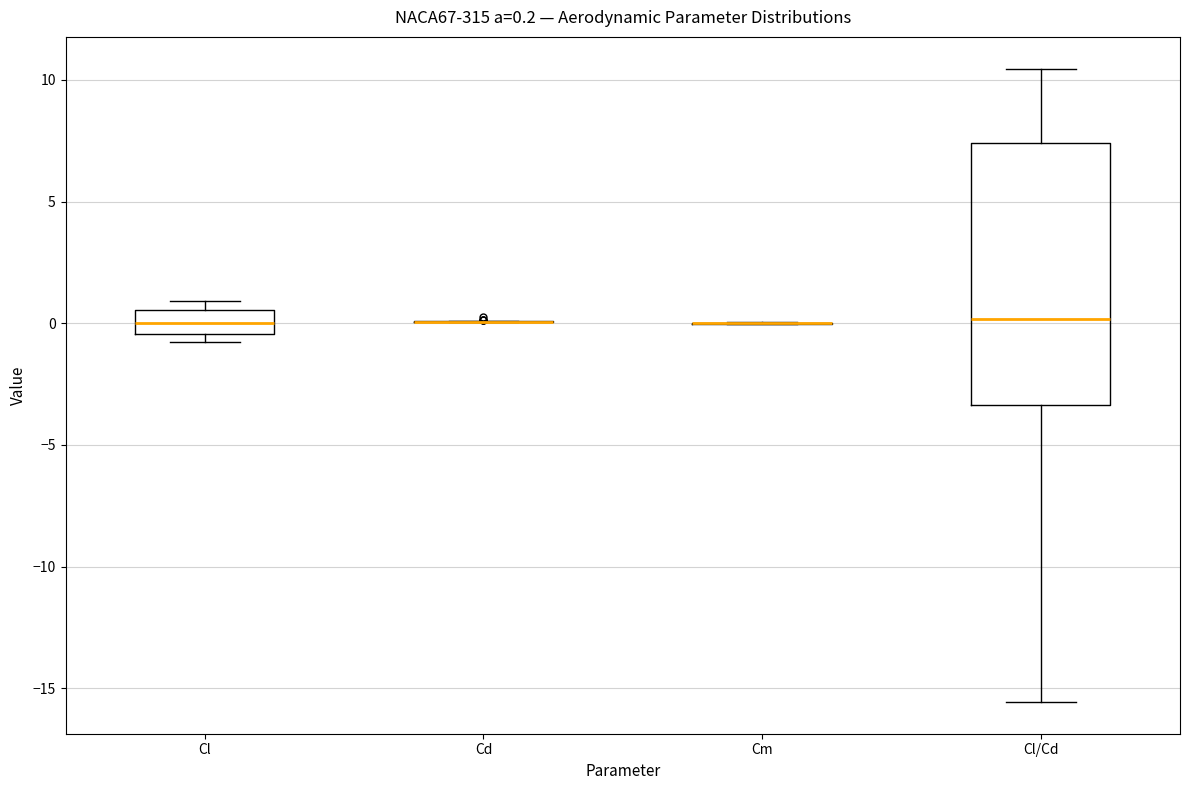

Which box is the tallest, from its lower edge to its upper edge?

Cl/Cd